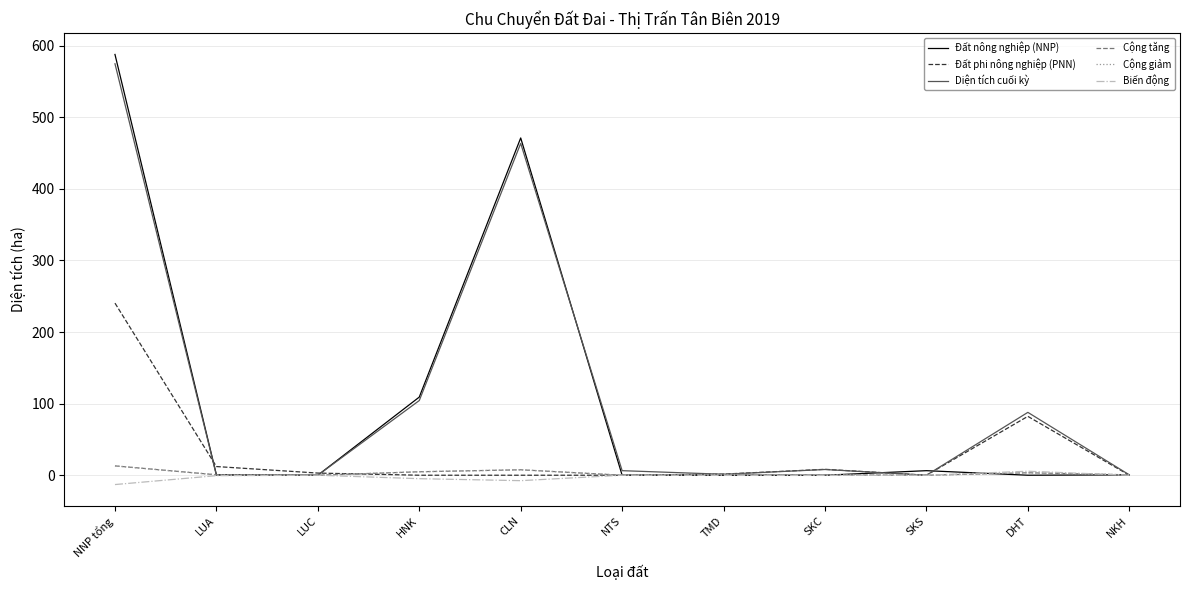

In Biến động, how many points are higher than both neighbors (excluding endpoints)?

3